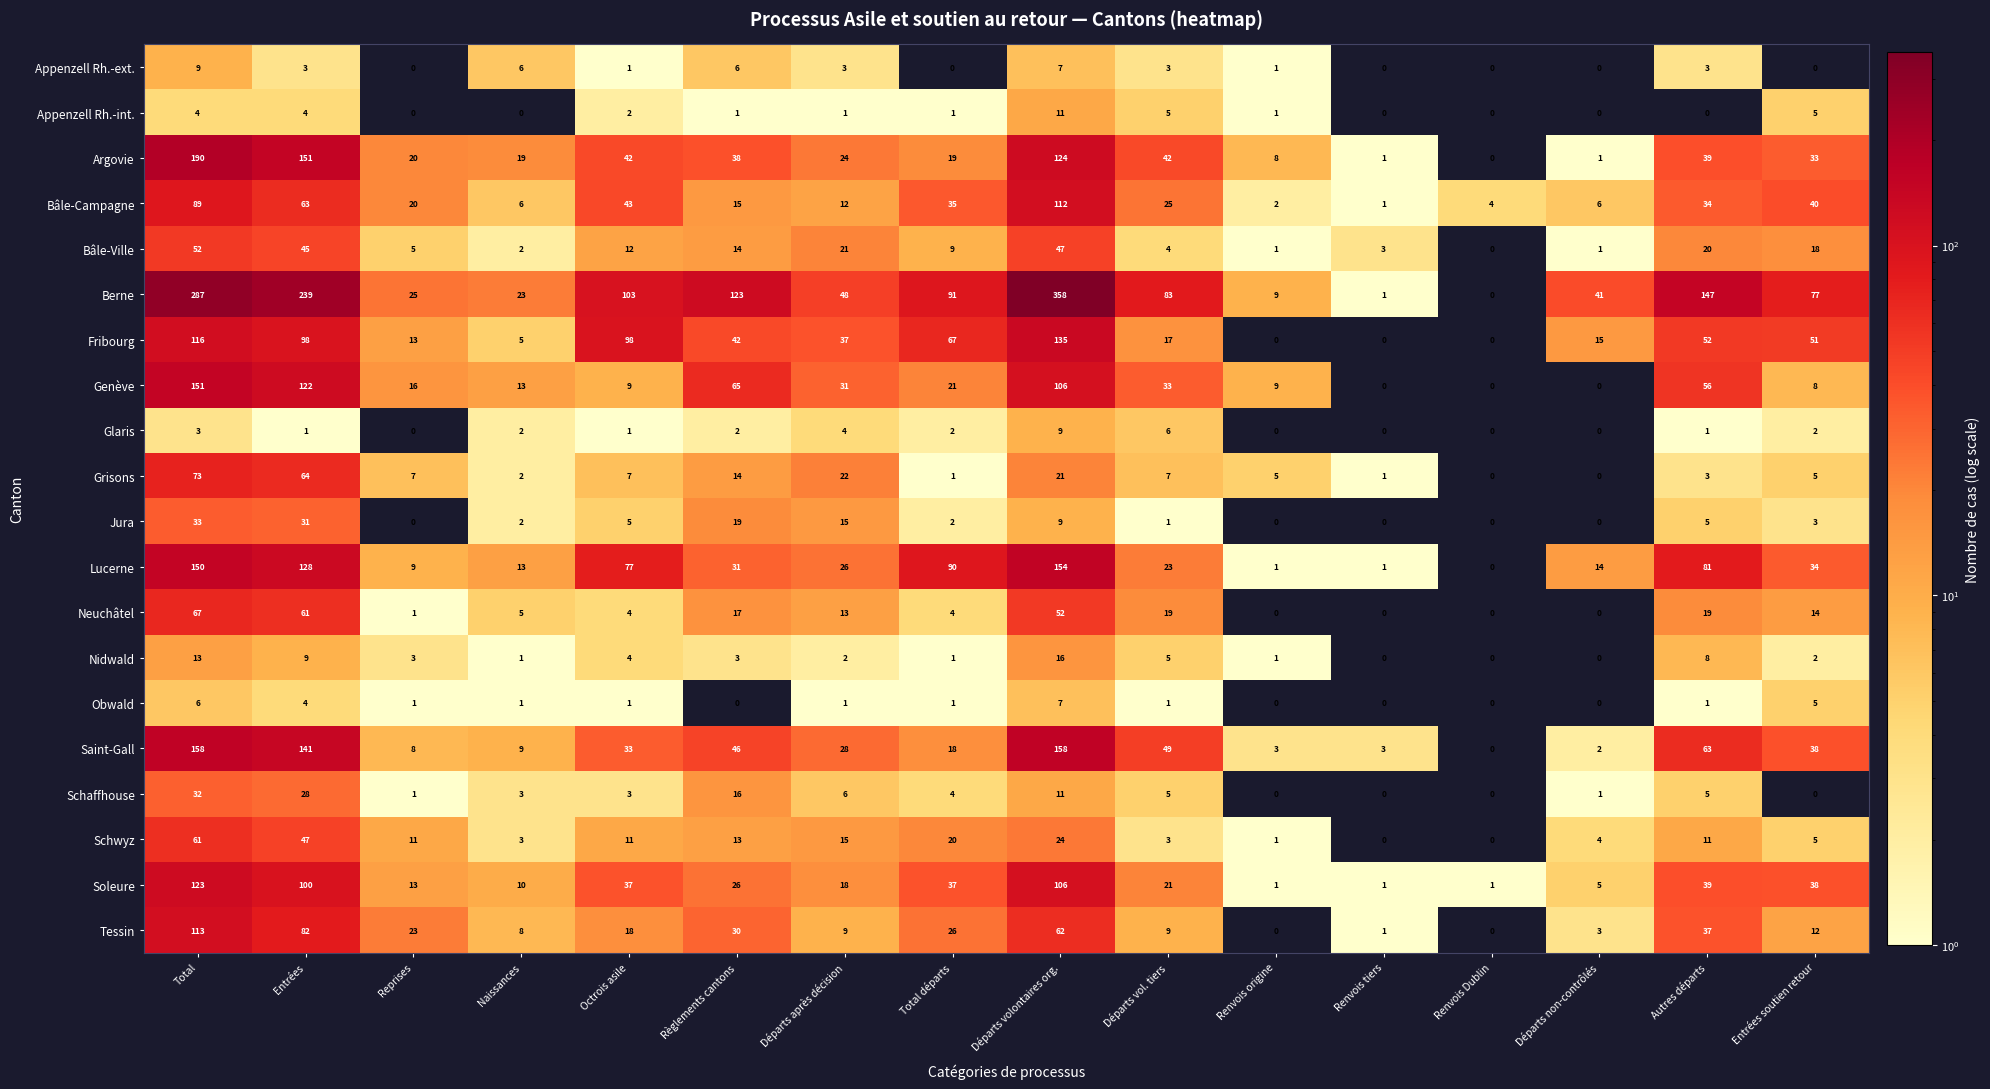

What value does the Appenzell Rh.-int. series have at Départs volontaires org.?

11